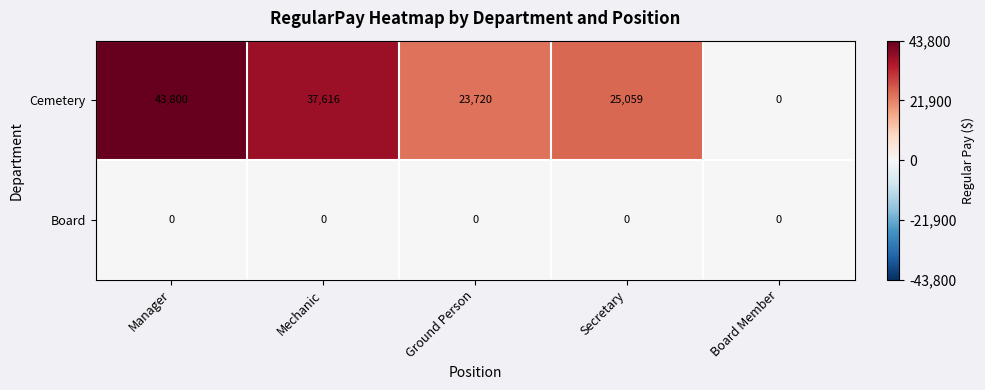

Where is Cemetery nearest to the value 21900?

Ground Person